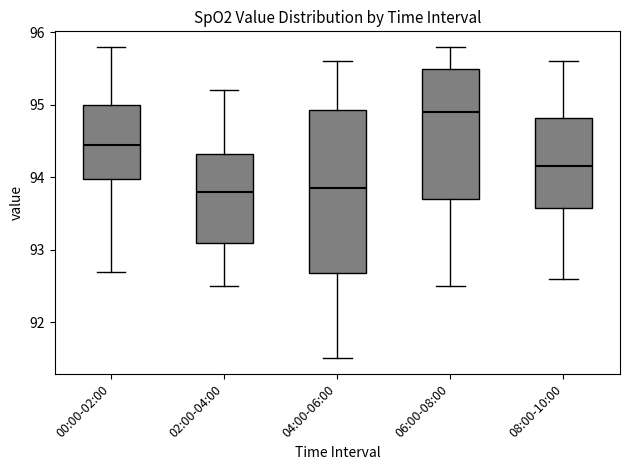

Reading left to right, transcribe this box plot: for each box, give where its median line is, the range the box spans, and where its two whiskers end, as read against the y-axis. The values are not printed on the chart, so give them approximately, as read against the axis.

00:00-02:00: median 94.5, box 94.0 to 95.0, whiskers 92.7 to 95.8
02:00-04:00: median 93.8, box 93.1 to 94.3, whiskers 92.5 to 95.2
04:00-06:00: median 93.9, box 92.7 to 94.9, whiskers 91.5 to 95.6
06:00-08:00: median 94.9, box 93.7 to 95.5, whiskers 92.5 to 95.8
08:00-10:00: median 94.2, box 93.6 to 94.8, whiskers 92.6 to 95.6